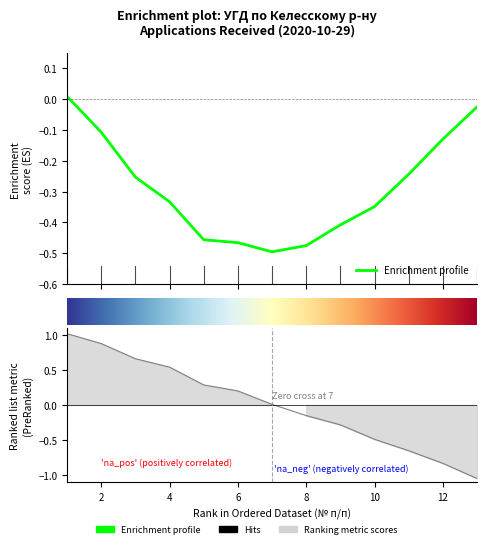

Does the chart have visible grid lines?

No